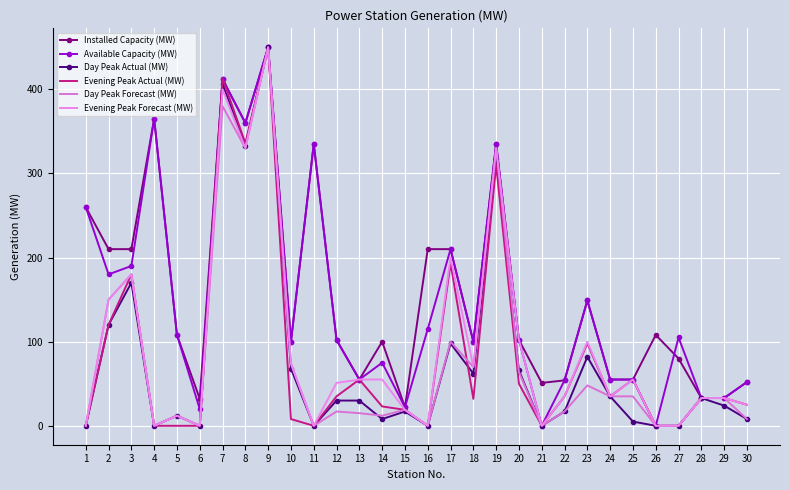

How many data points in Evening Peak Actual (MW) are less than 33?

14